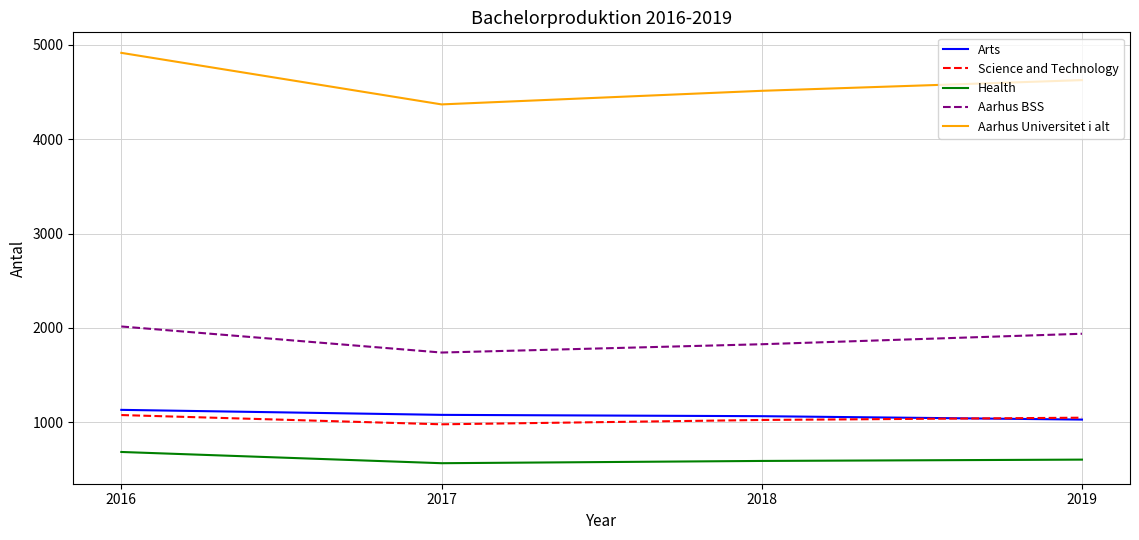

True or false: Health and Arts cross at least once.

False